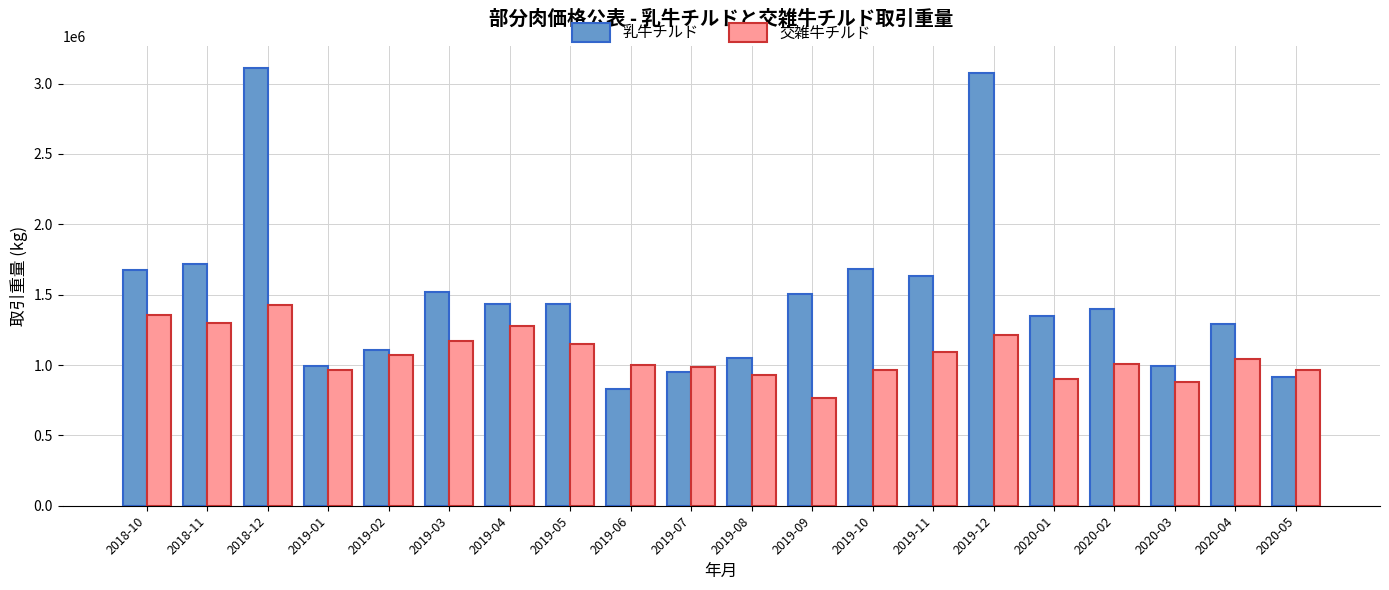

List the series in order of their overall mean, lowest first.

交雑牛チルド, 乳牛チルド